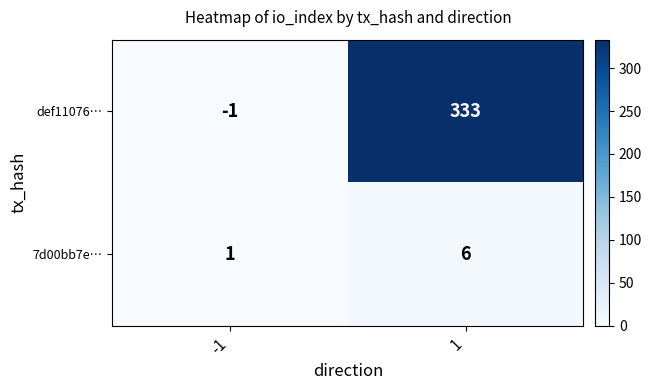

How many data points does each series have?

2